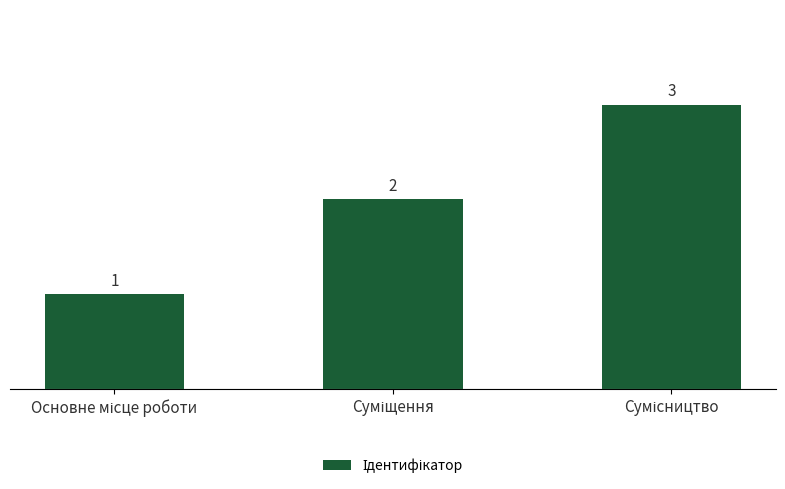

How many values are between 1 and 3?

3